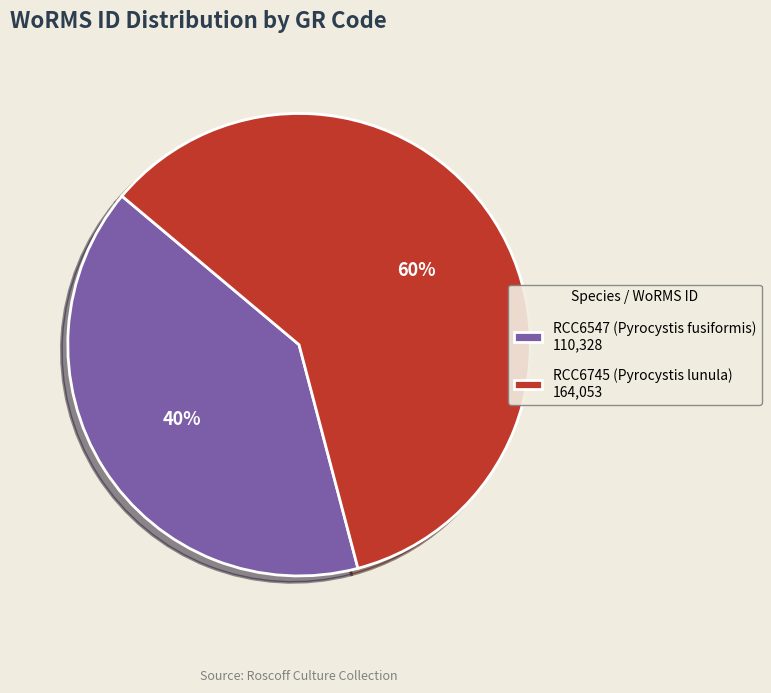

Which slice is the largest?

RCC6745 (Pyrocystis lunula)